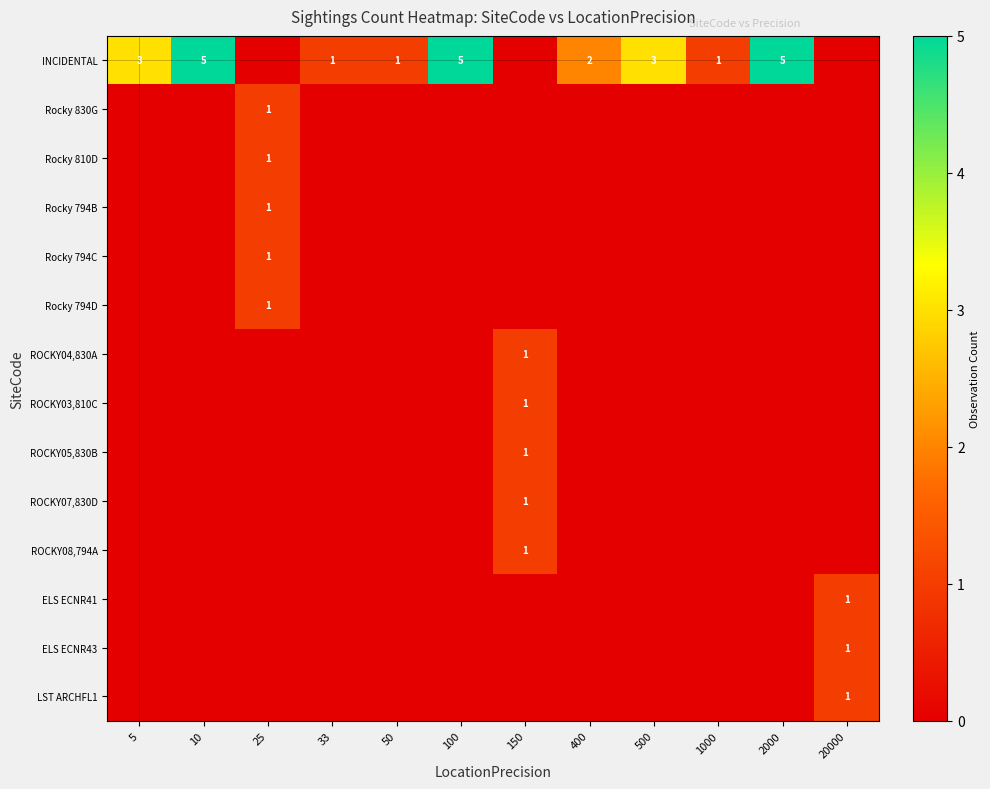

Which series has the widest spread of values?

INCIDENTAL